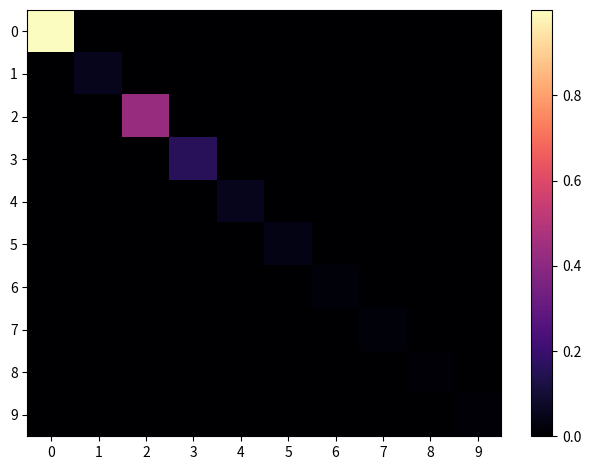

How many data points does each series have?

10